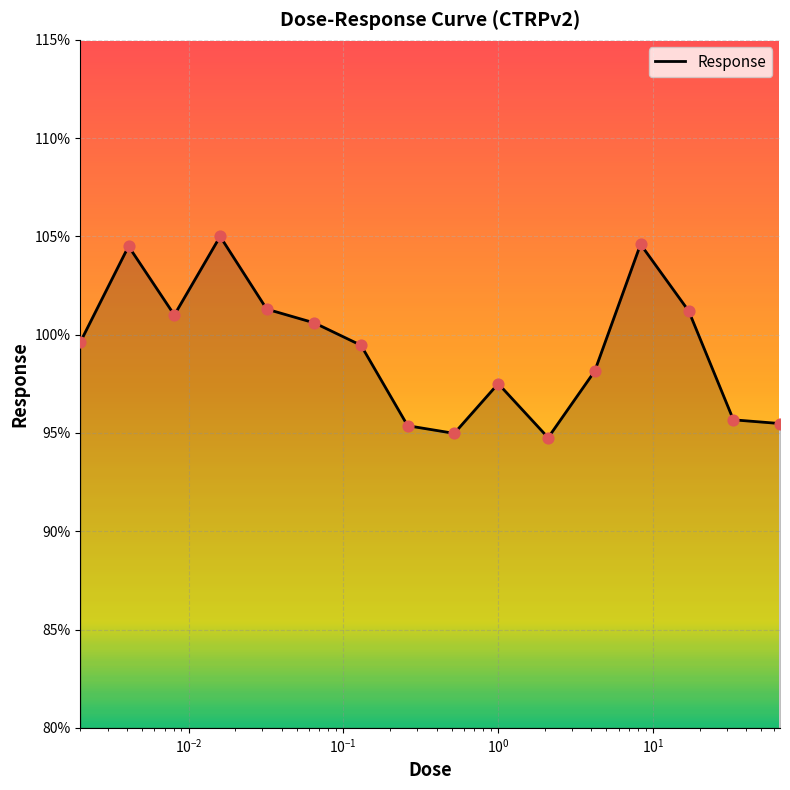

What is the greatest value displayed?

105.0